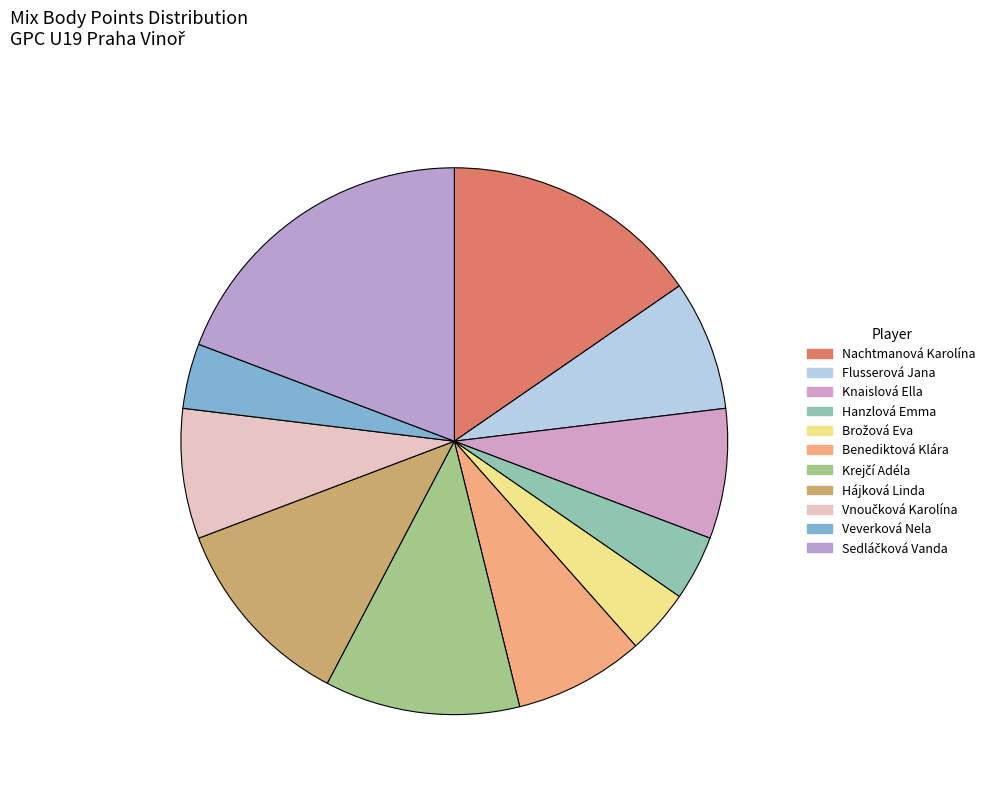

Does Benediktová Klára account for over 50% of the chart?

No